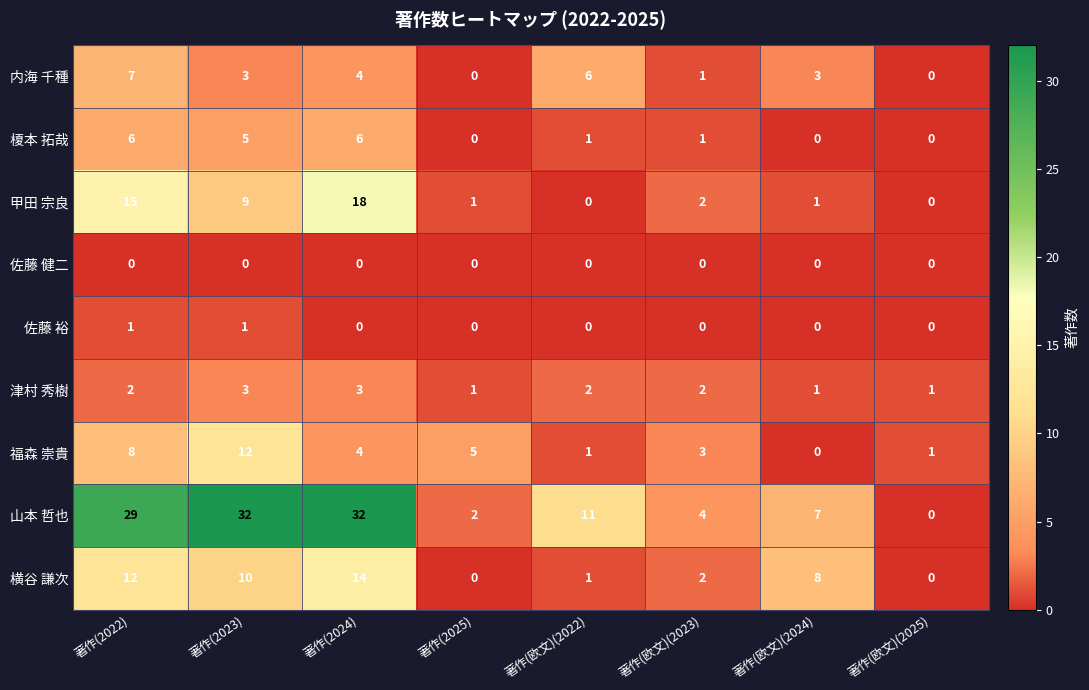

Which series has the largest total across all categories?

山本 哲也